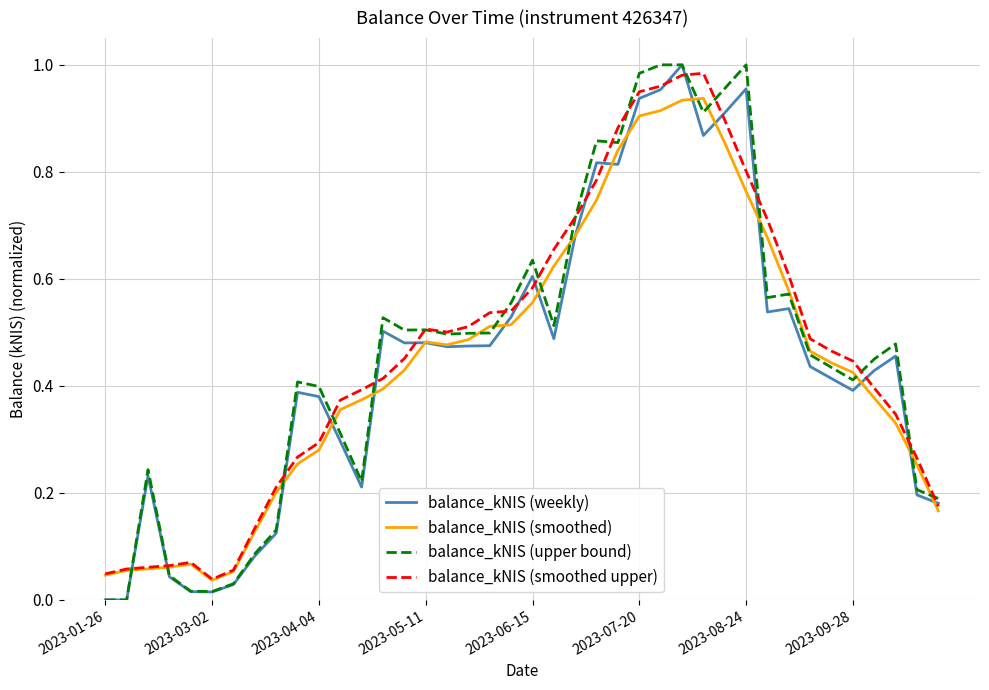

Is it true that balance_kNIS (weekly) equals 0.6 at 2023-09-28?

False